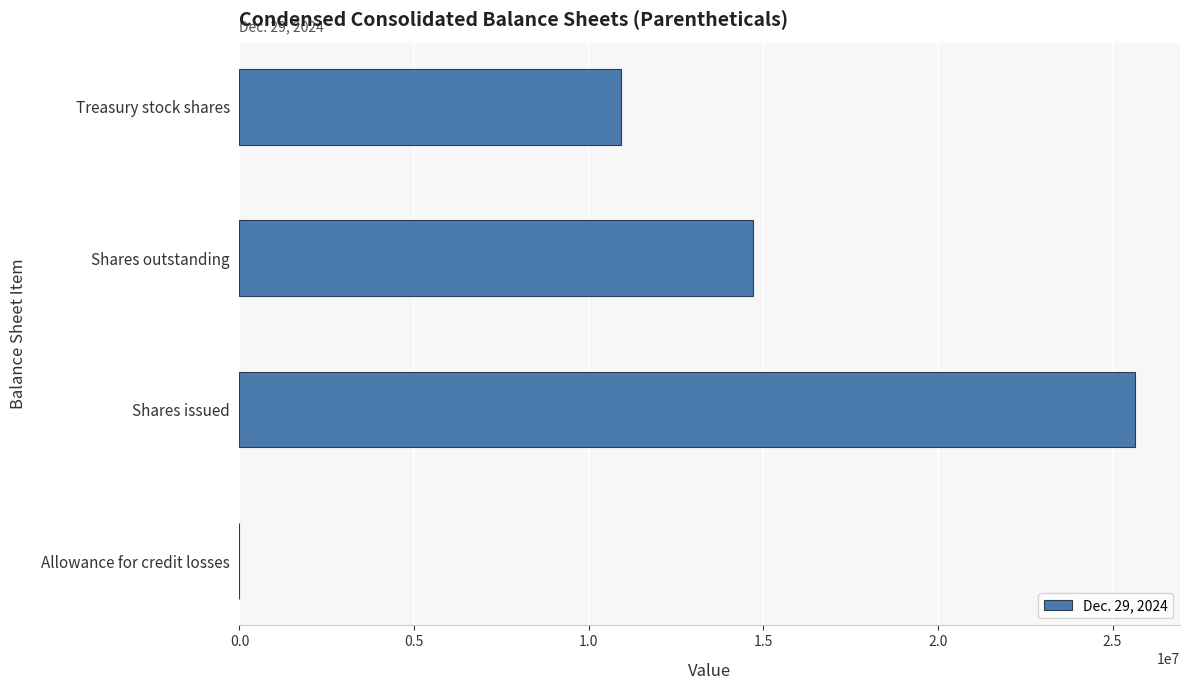

Which has a higher value, Shares outstanding or Shares issued?

Shares issued